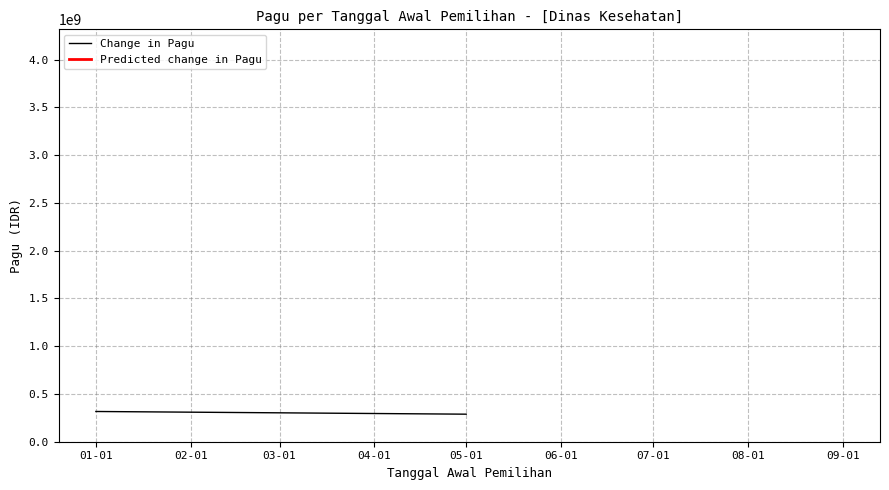

What is the change in value from 01-01 to 05-01?

-28177900